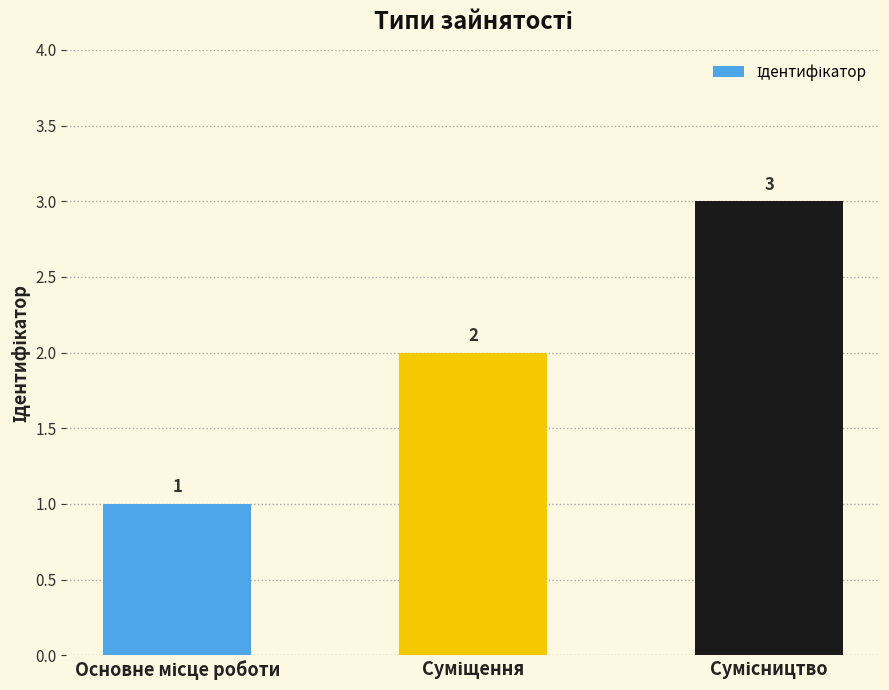

What is the difference between the maximum and second lowest values?

1